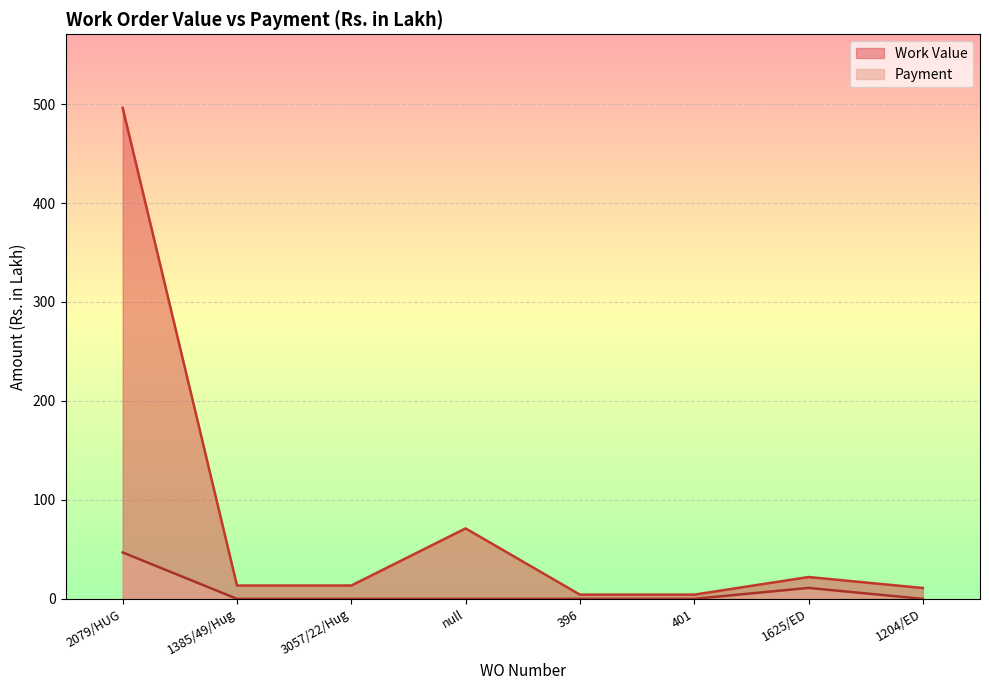

What is the difference between the second highest and minimum values in the Payment series?

11.0